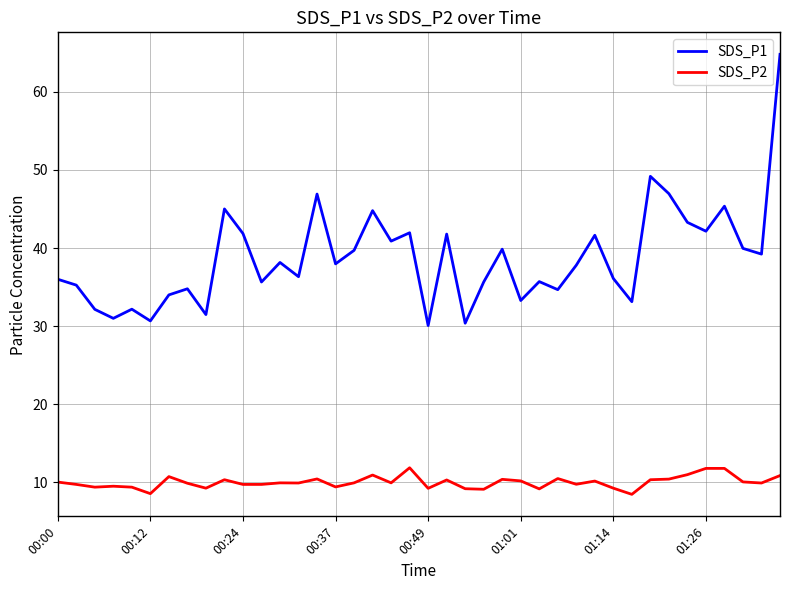

What is the difference between the second highest and minimum values in the SDS_P2 series?

3.3